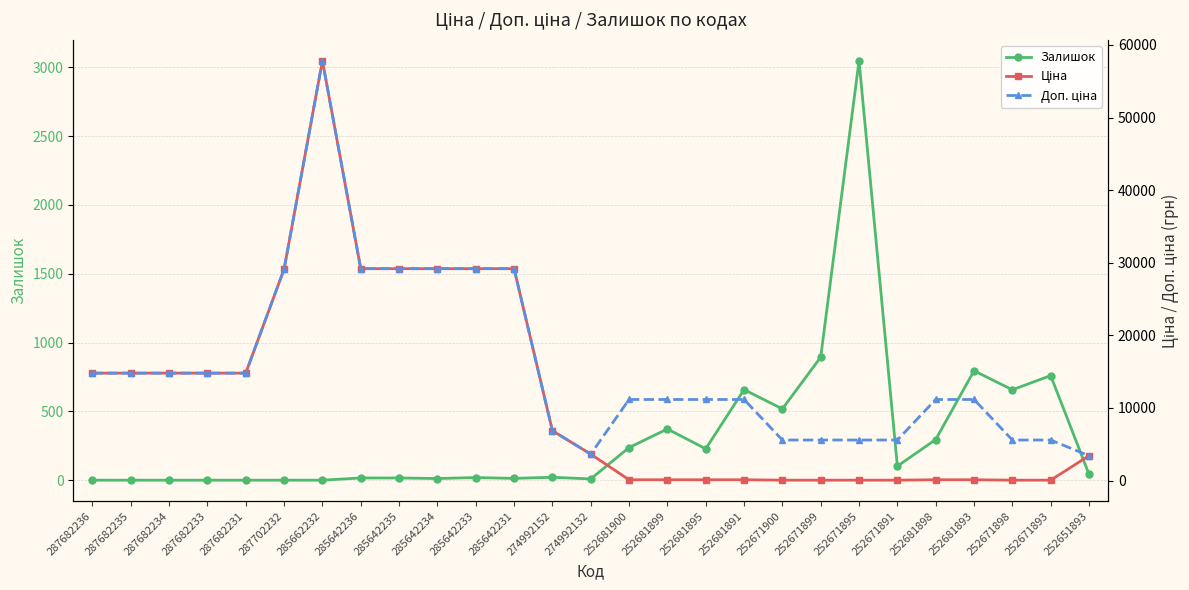

What is the label of the 18th point from the right?

285642234